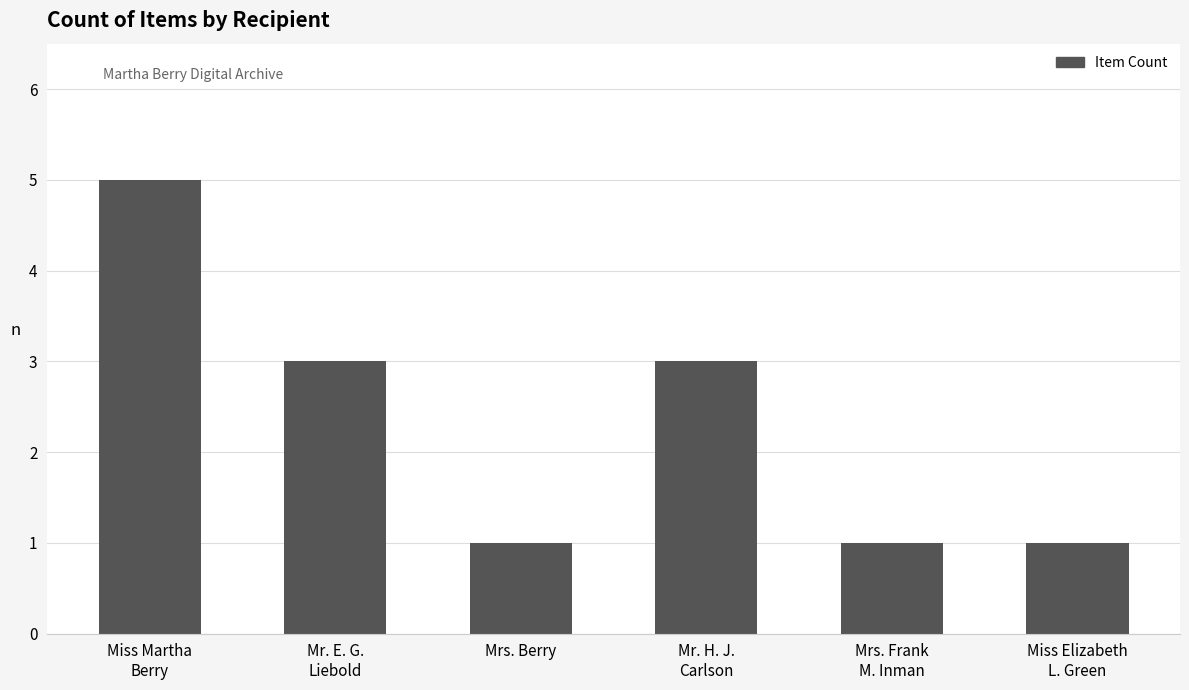

What is the maximum value shown in the chart?

5